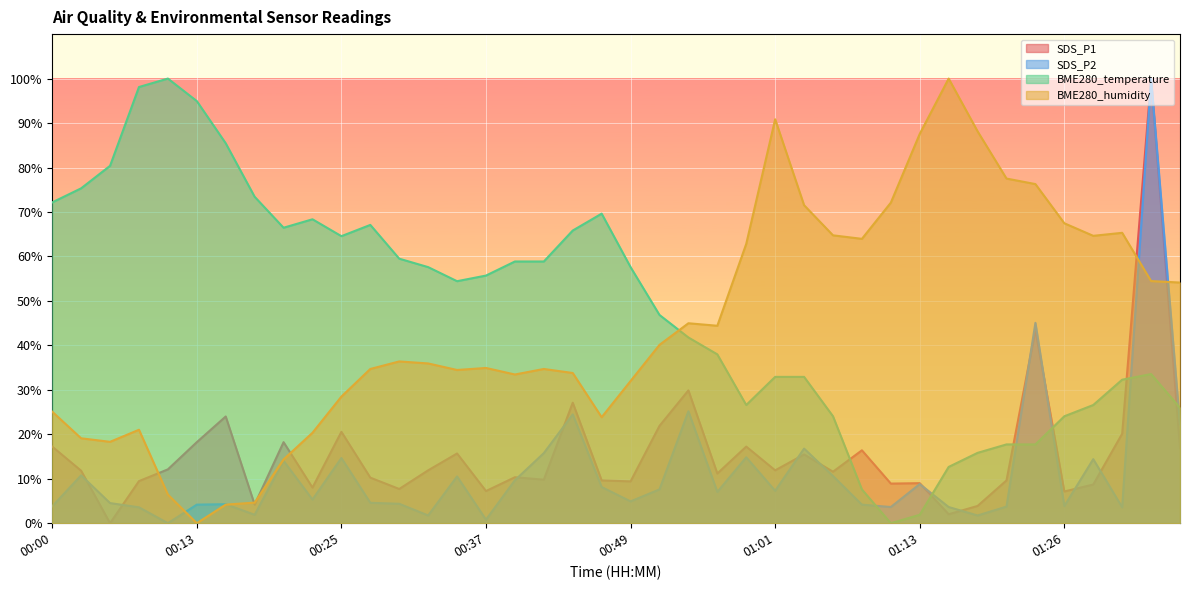

What is the difference between the maximum and minimum values in the BME280_humidity series?

100.0